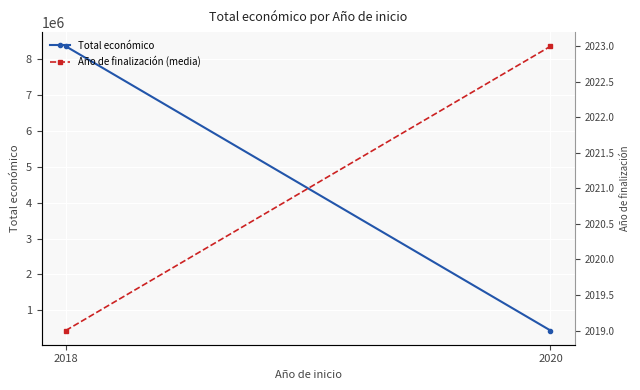

True or false: Año de finalización (media) has a value of 2023 at 2020.

True